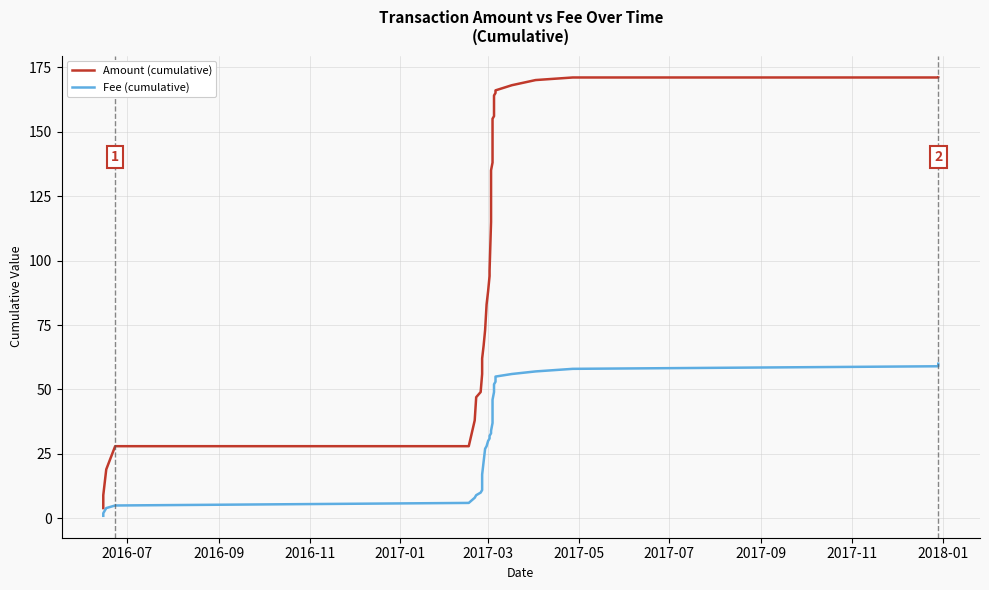

Is this an area chart (filled region under the line)?

No